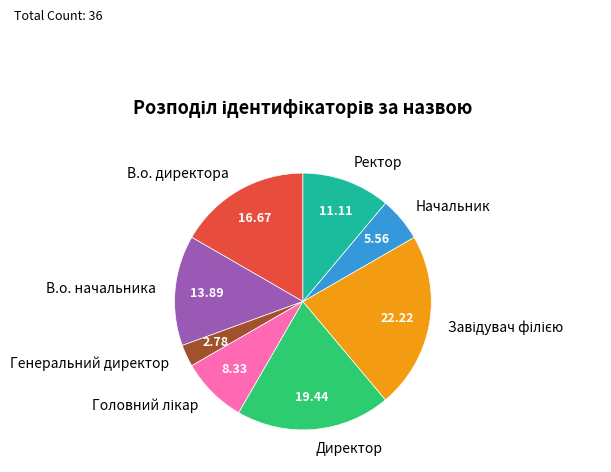

Between В.о. директора and Генеральний директор, which is larger?

В.о. директора